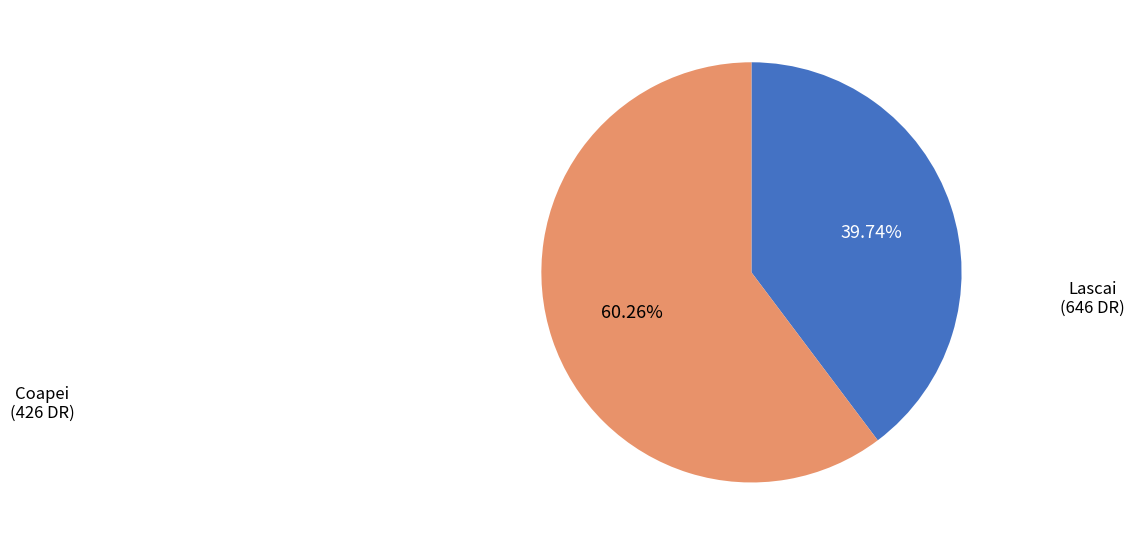

Is there a majority slice in this chart?

Yes